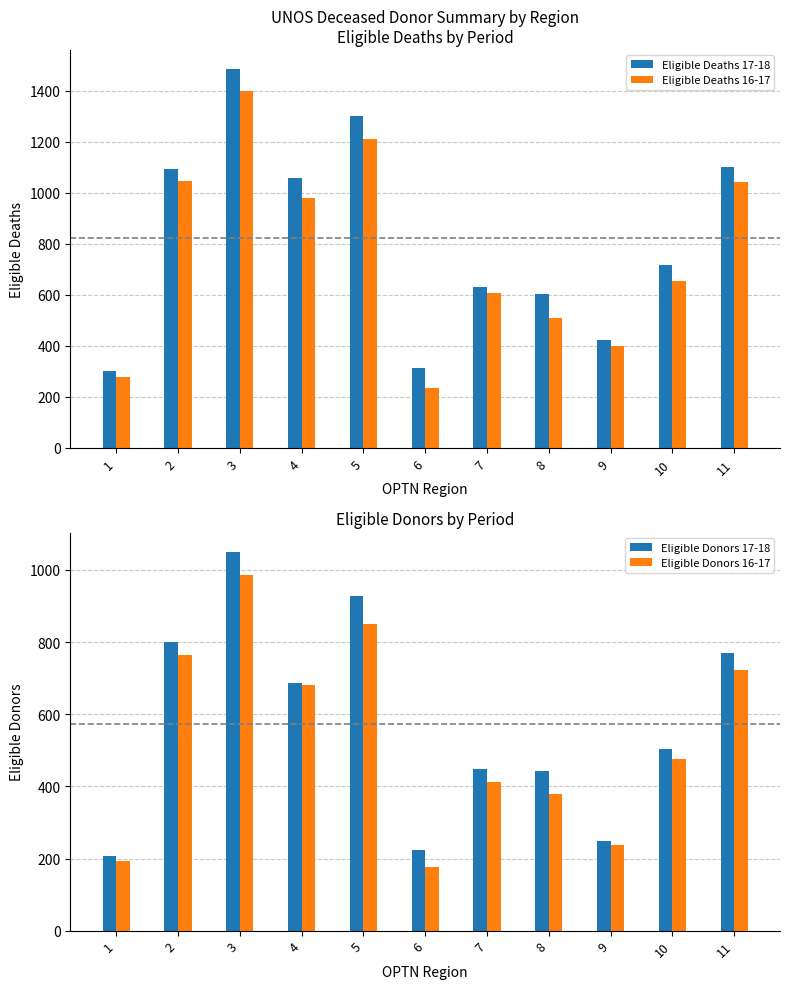

Where is Eligible Donors 16-17 nearest to the value 581?

4